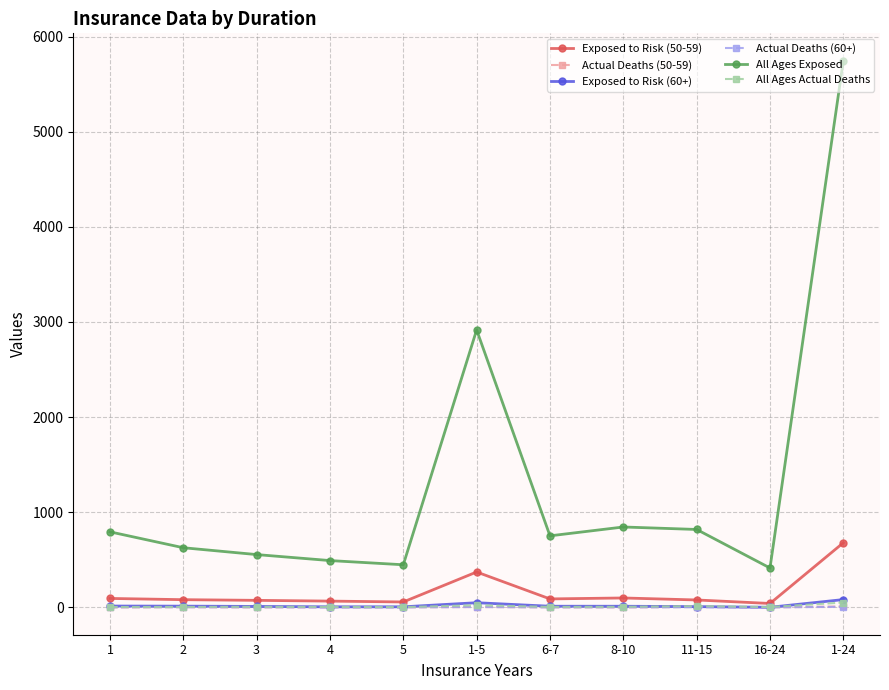

What is the highest value of the Exposed to Risk (50-59) series?

679